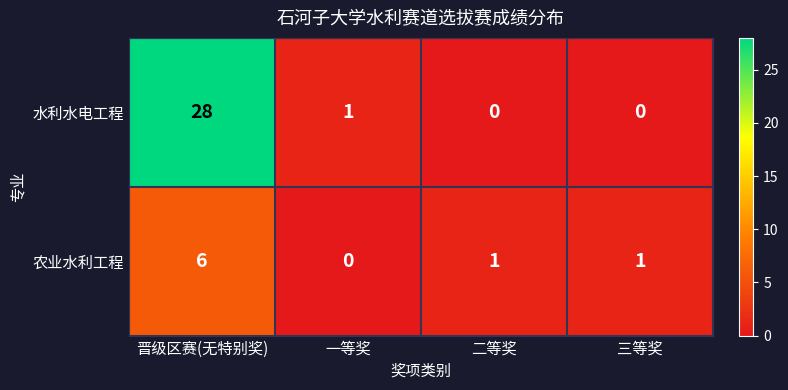

List the series in order of their peak value, lowest first.

农业水利工程, 水利水电工程